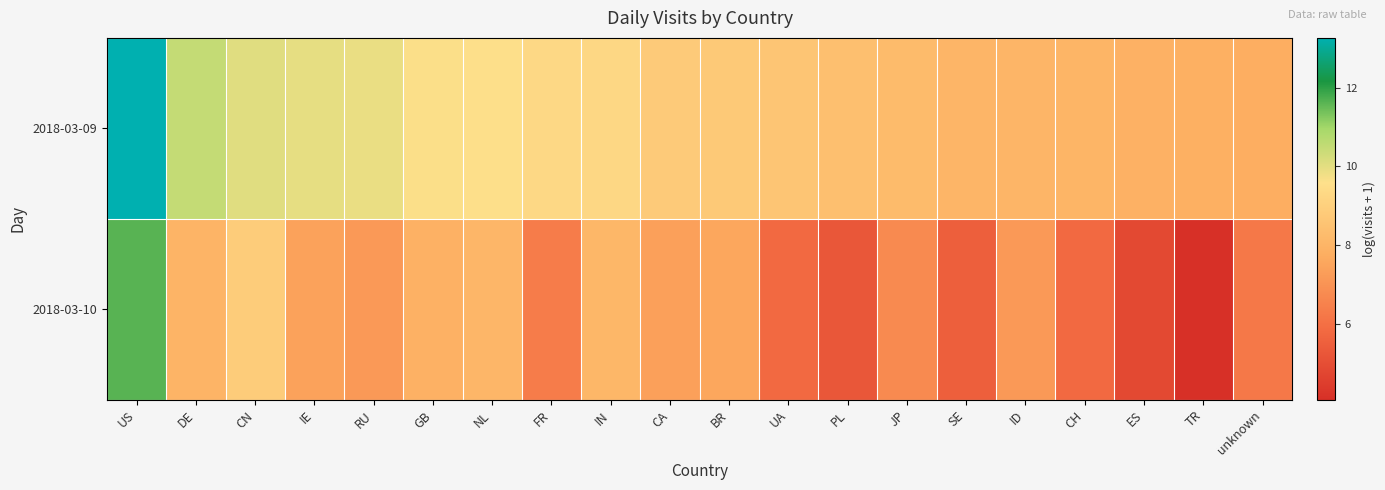

How many distinct data groups are displayed?

2